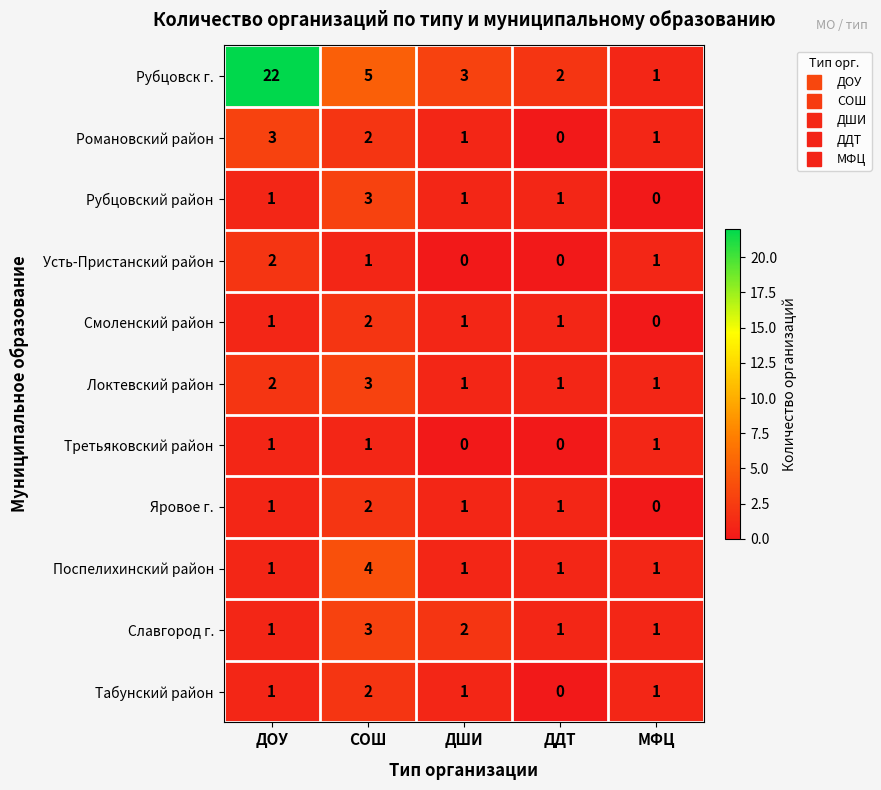

Which label corresponds to the largest value in the chart?

ДОУ